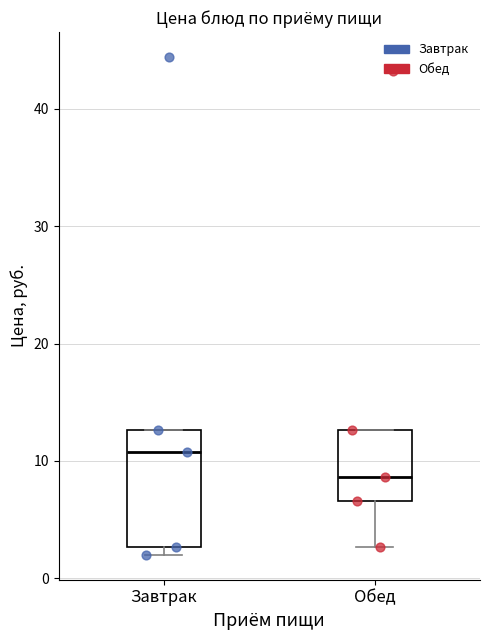

Which box is the tallest, from its lower edge to its upper edge?

Завтрак